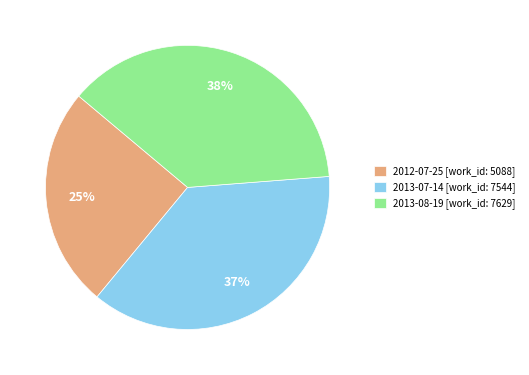

Which category has the smallest portion of the pie?

2012-07-25